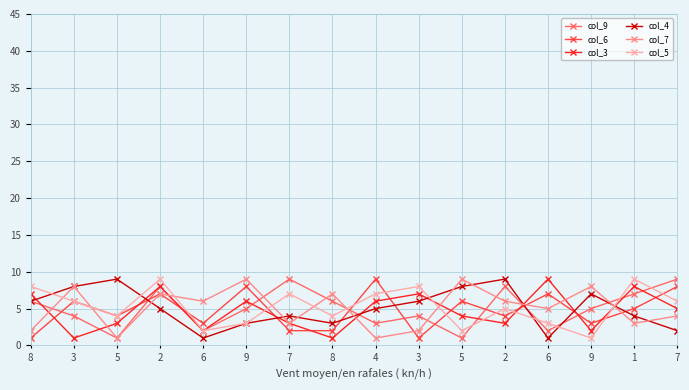

What are all the series names shown in the legend?

col_9, col_6, col_3, col_4, col_7, col_5